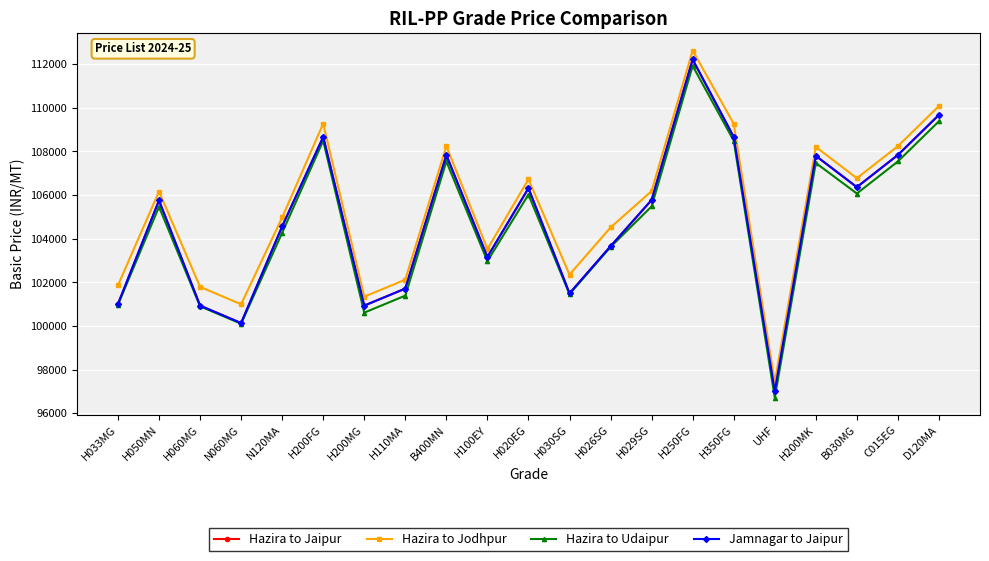

True or false: Jamnagar to Jaipur and Hazira to Jaipur cross at least once.

False